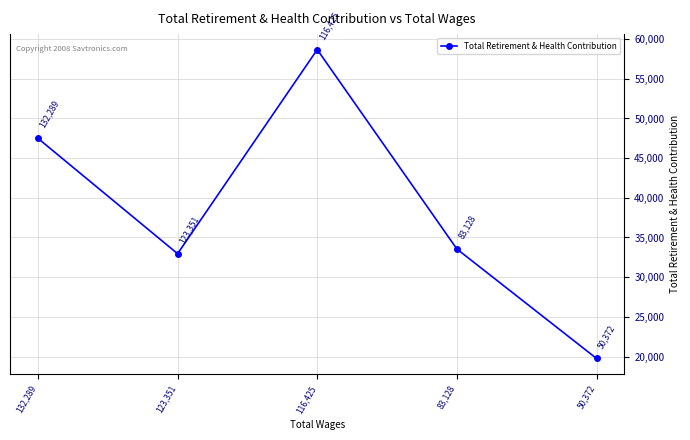

True or false: the data shows 102824 at 116,425.

False